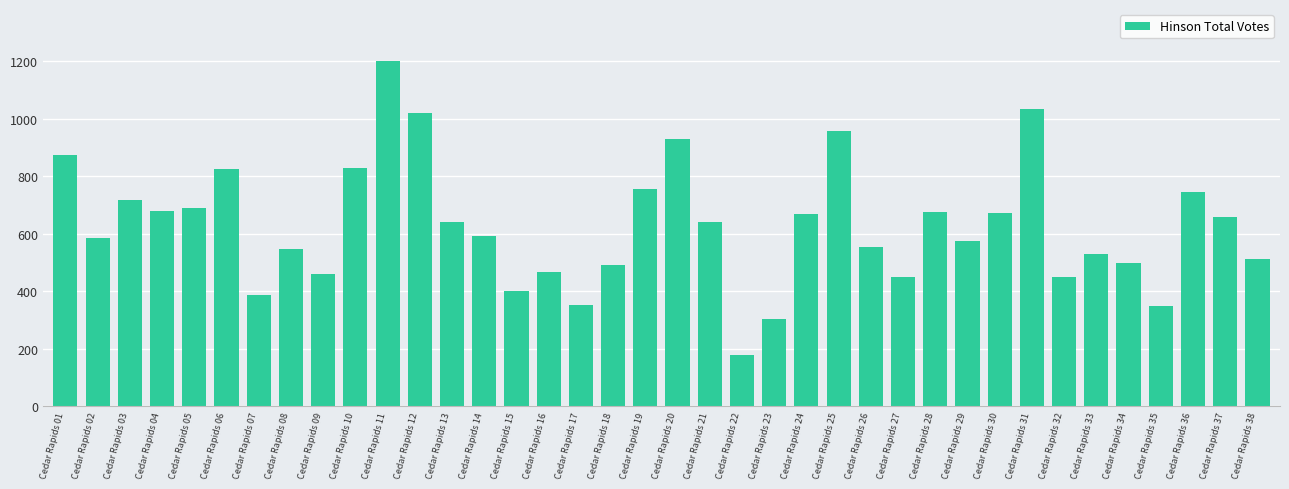

Is it true that the value at Cedar Rapids 06 is 823?

True